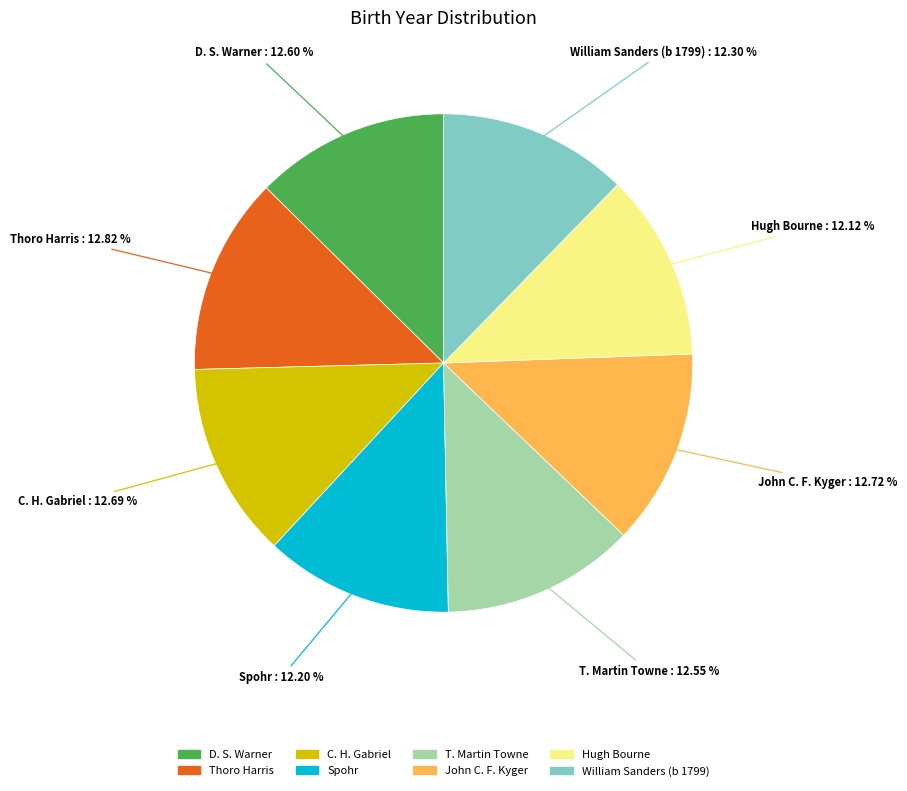

Approximately how many times larger is the value at D. S. Warner compared to T. Martin Towne?

1.0